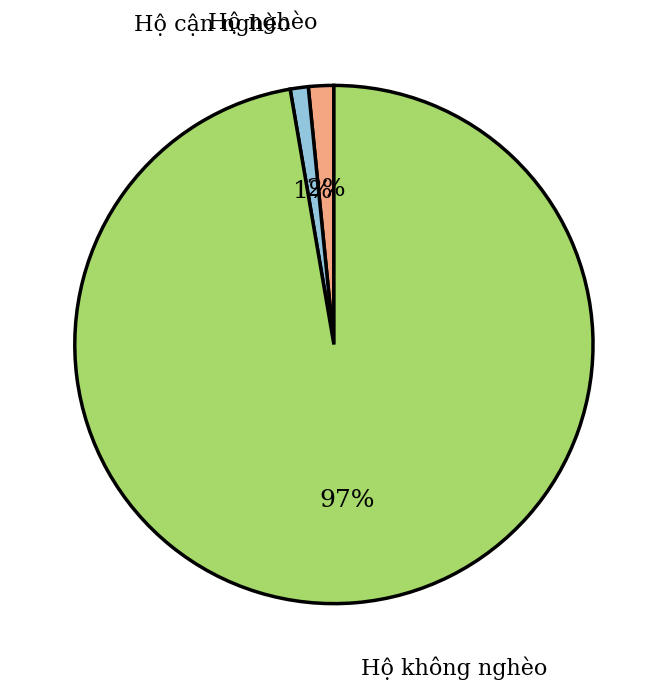

Does any single category account for the majority?

Yes